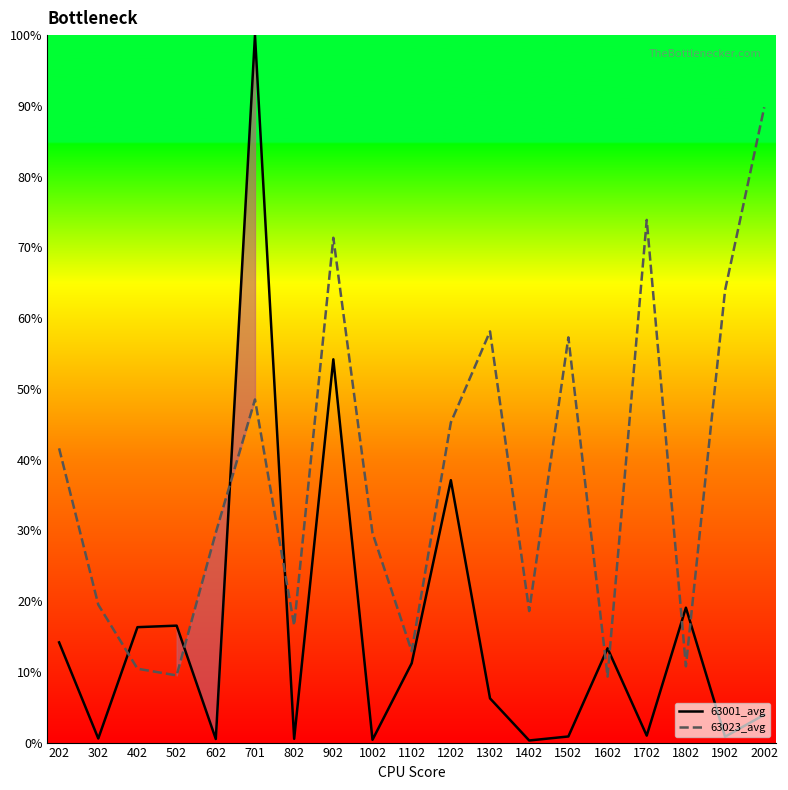

Does the chart display data point markers on the line(s)?

No